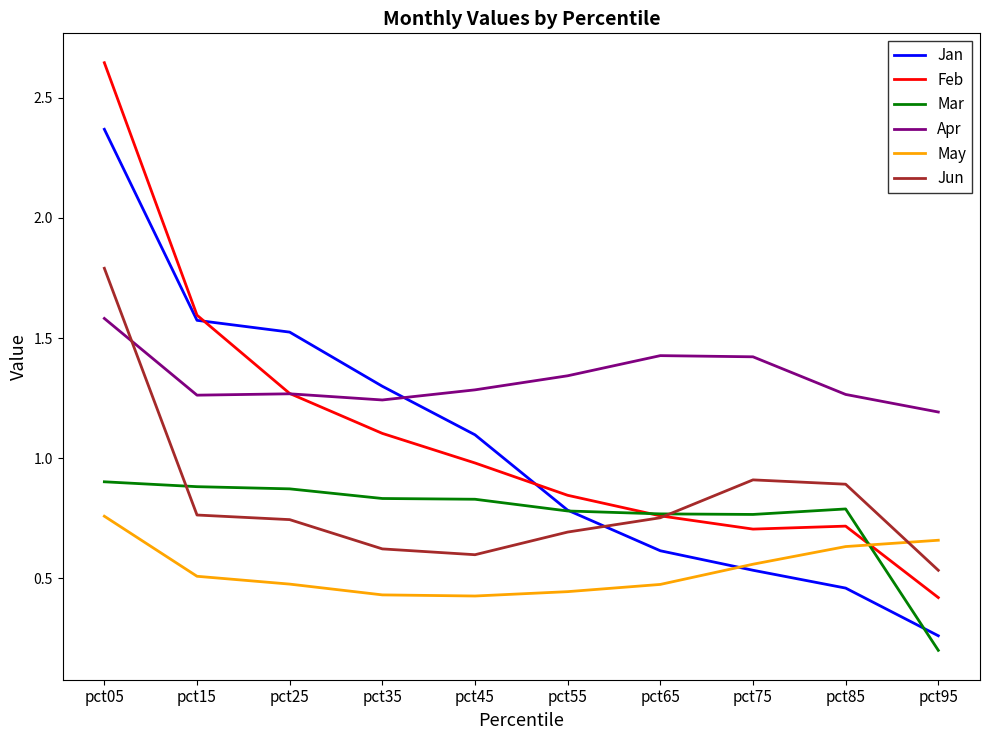

Which series has the widest spread of values?

Feb